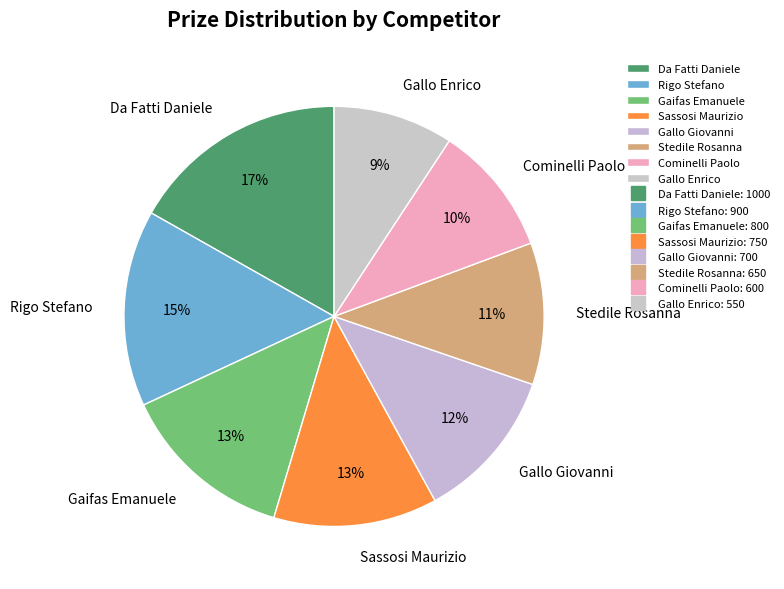

Is Sassosi Maurizio the majority of the pie?

No